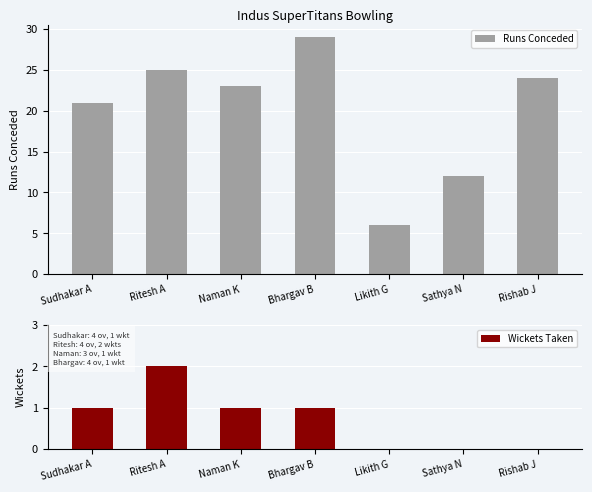

What is the label of the 5th bar from the right?

Naman K